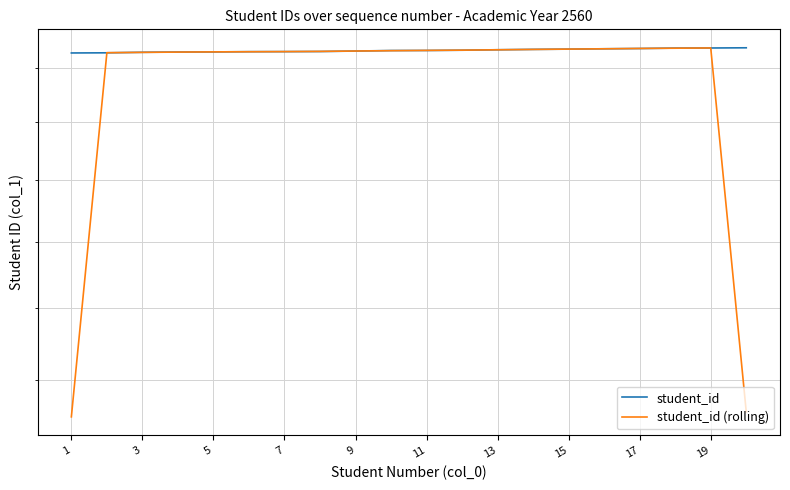

Does the chart display data point markers on the line(s)?

No